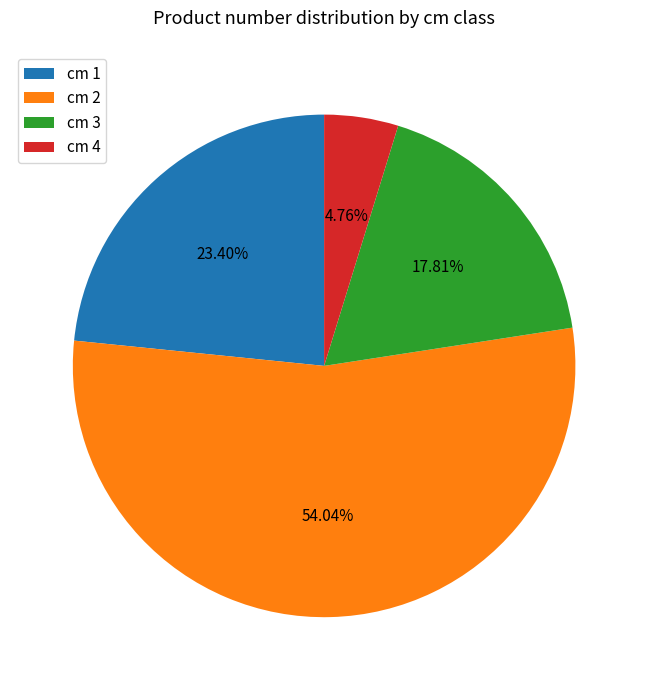

Does cm 4 represent more than half of the total?

No